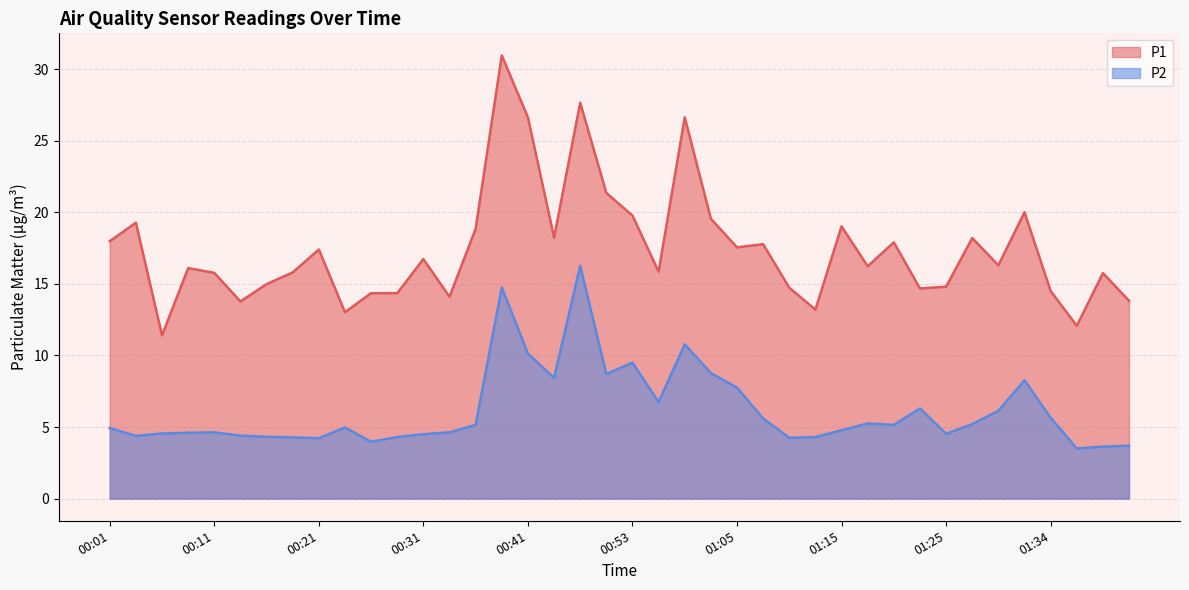

What is the difference between the highest and lowest values at 01:32?

11.7